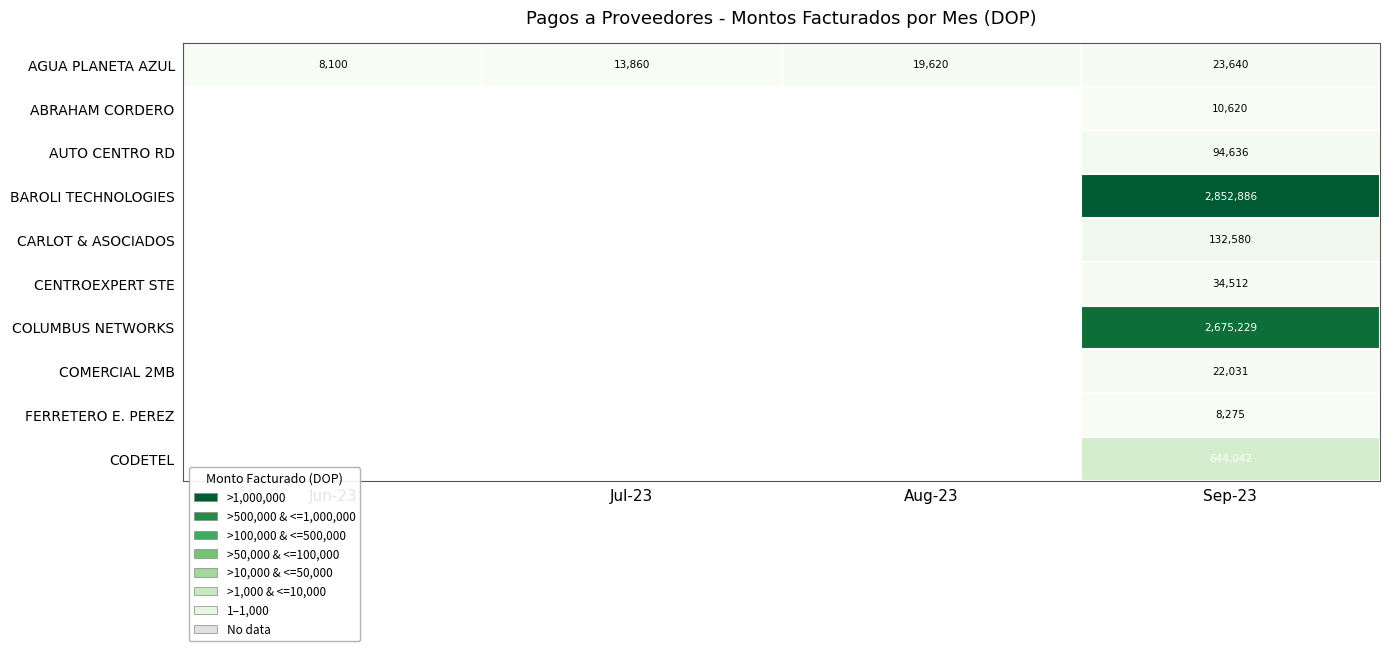

Which has a higher value, Sep-23 or Aug-23?

Sep-23